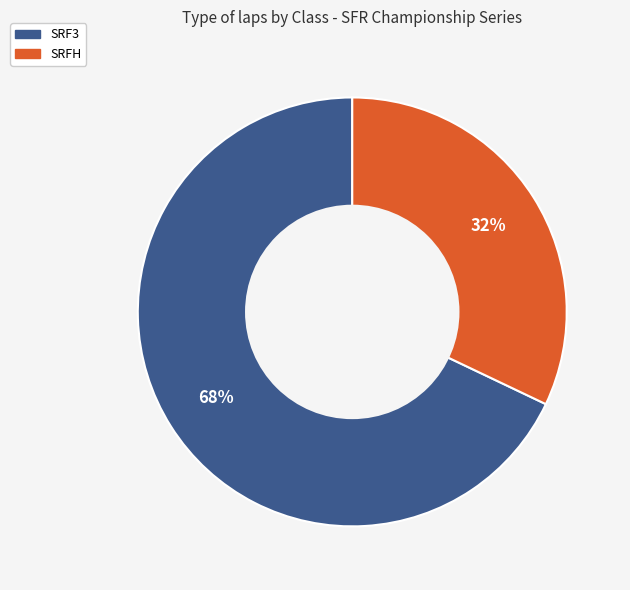

To the nearest percent, what is the difference between the largest and smallest slice percentages?

36%